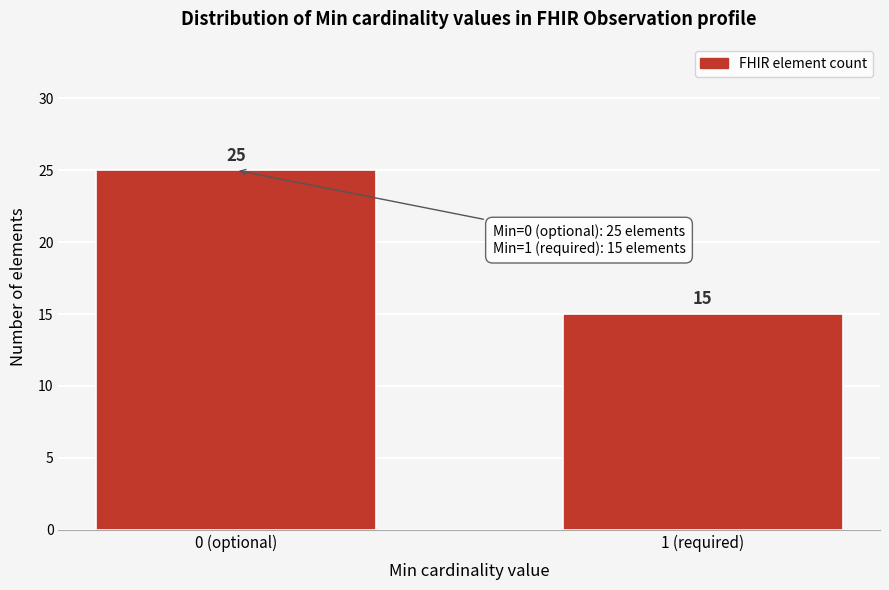

Reading right to left, extract all data points from this chart.

15	25